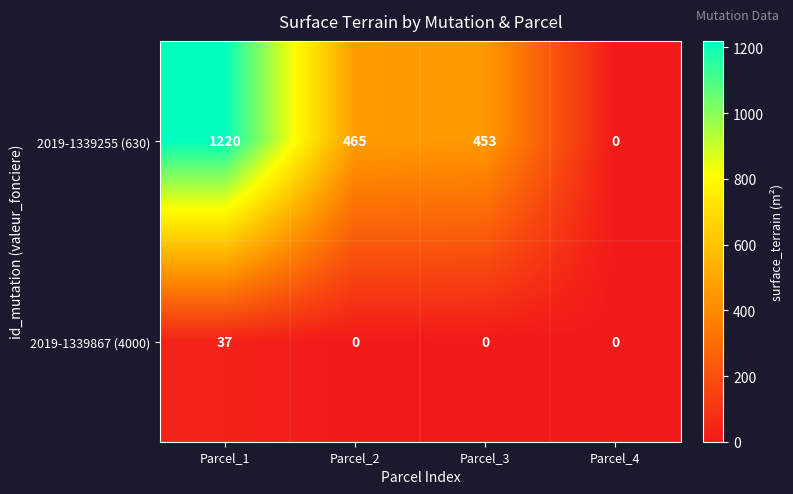

The value of 2019-1339255 (630) at Parcel_3 is 453. True or false?

True